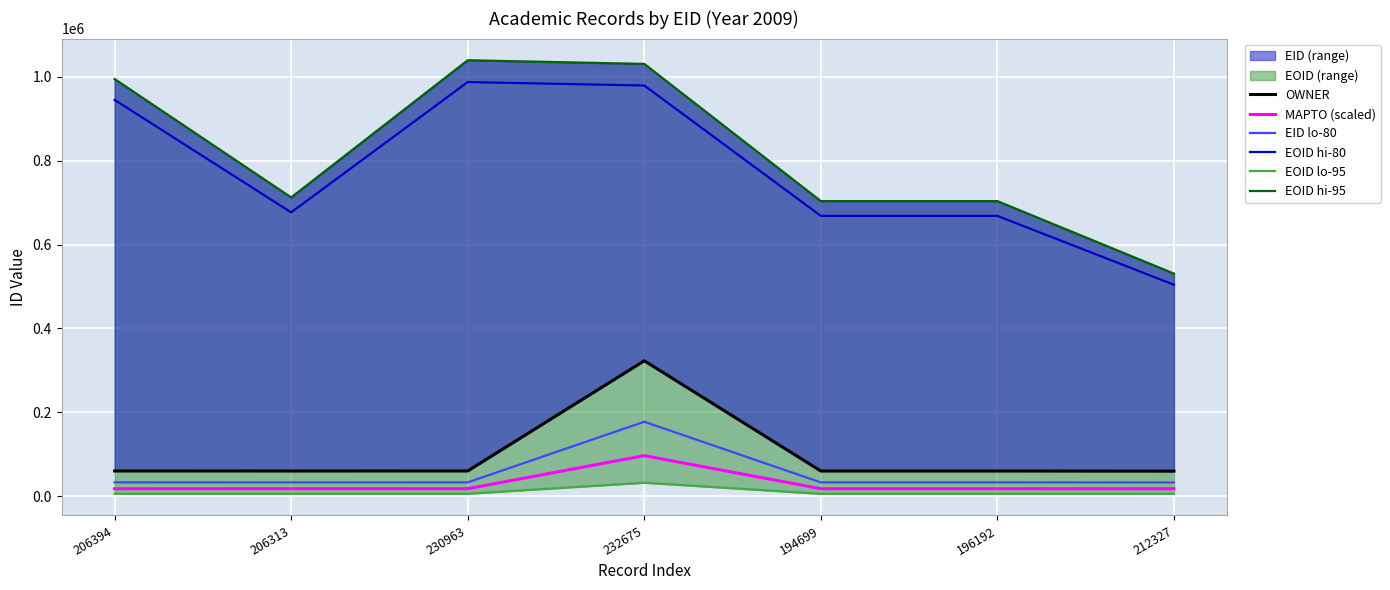

Is it true that EOID lo-95 equals 3782.2 at 212327?

False